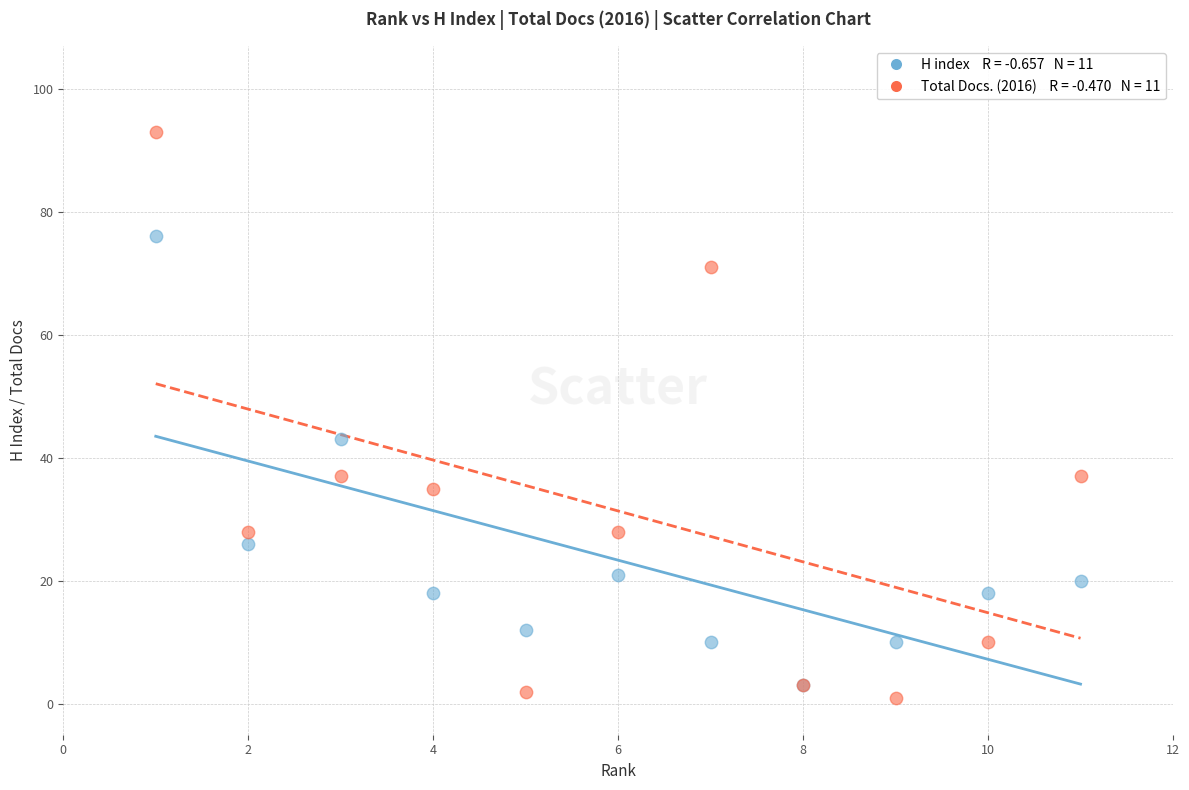

Across all series, what Y value is closest to 47?

43